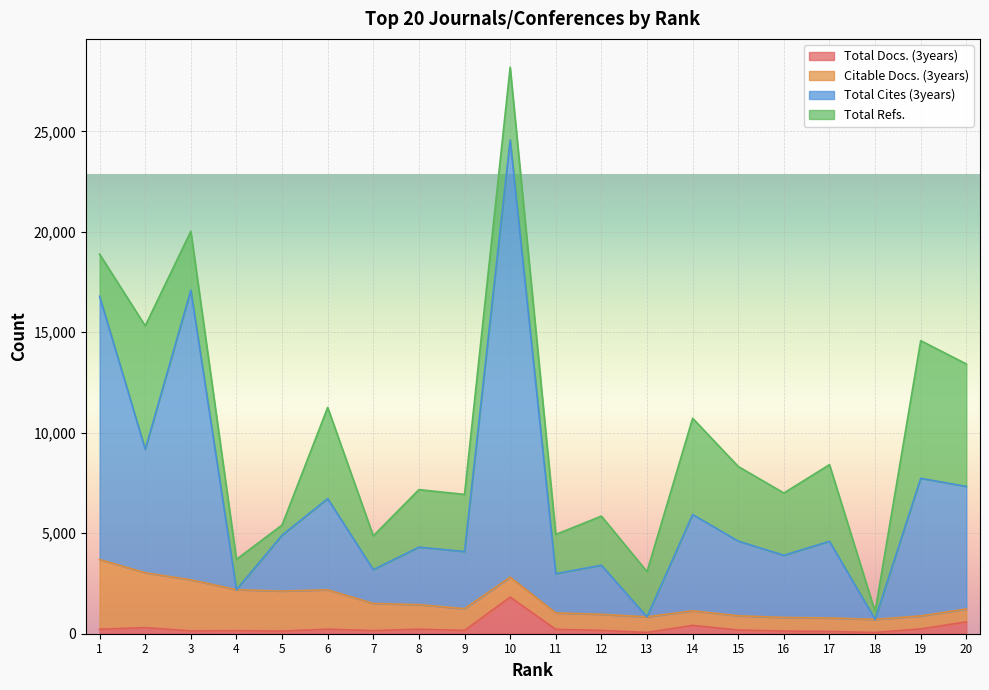

How many values in the Total Cites (3years) series exceed 4608?

9